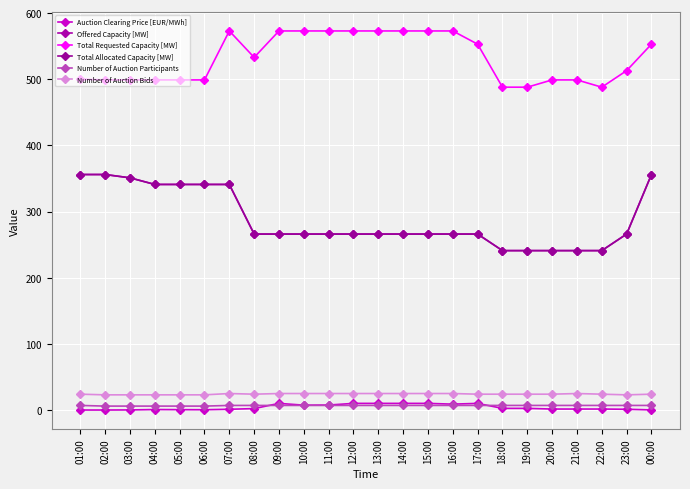

Is this an area chart (filled region under the line)?

No